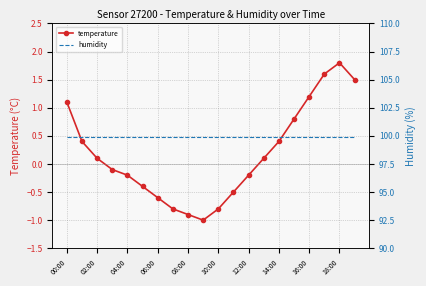

True or false: temperature and humidity intersect in this chart.

False